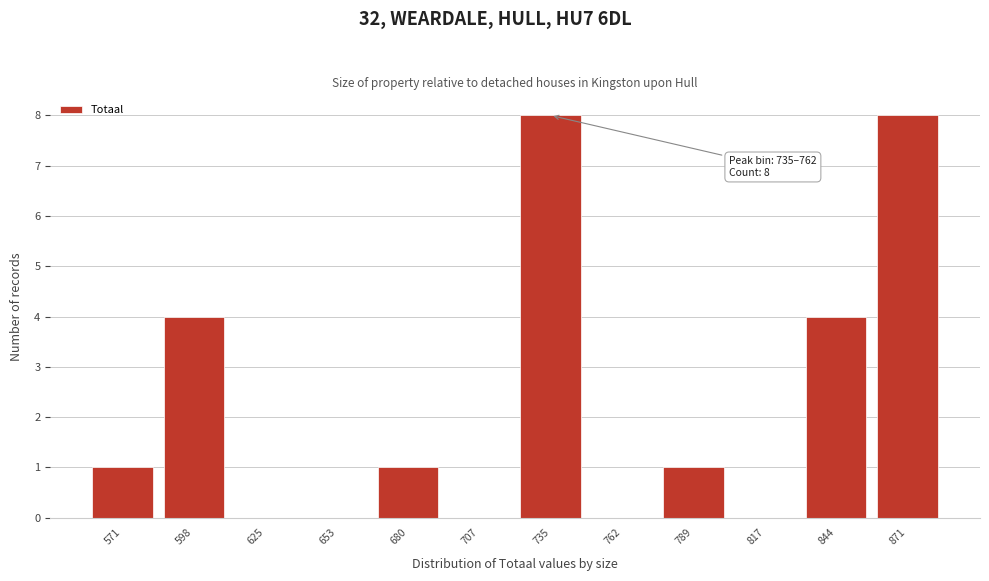

Reading left to right, transcribe all the data shown in this chart.

571=1	598=4	625=0	653=0	680=1	707=0	735=8	762=0	789=1	817=0	844=4	871=8